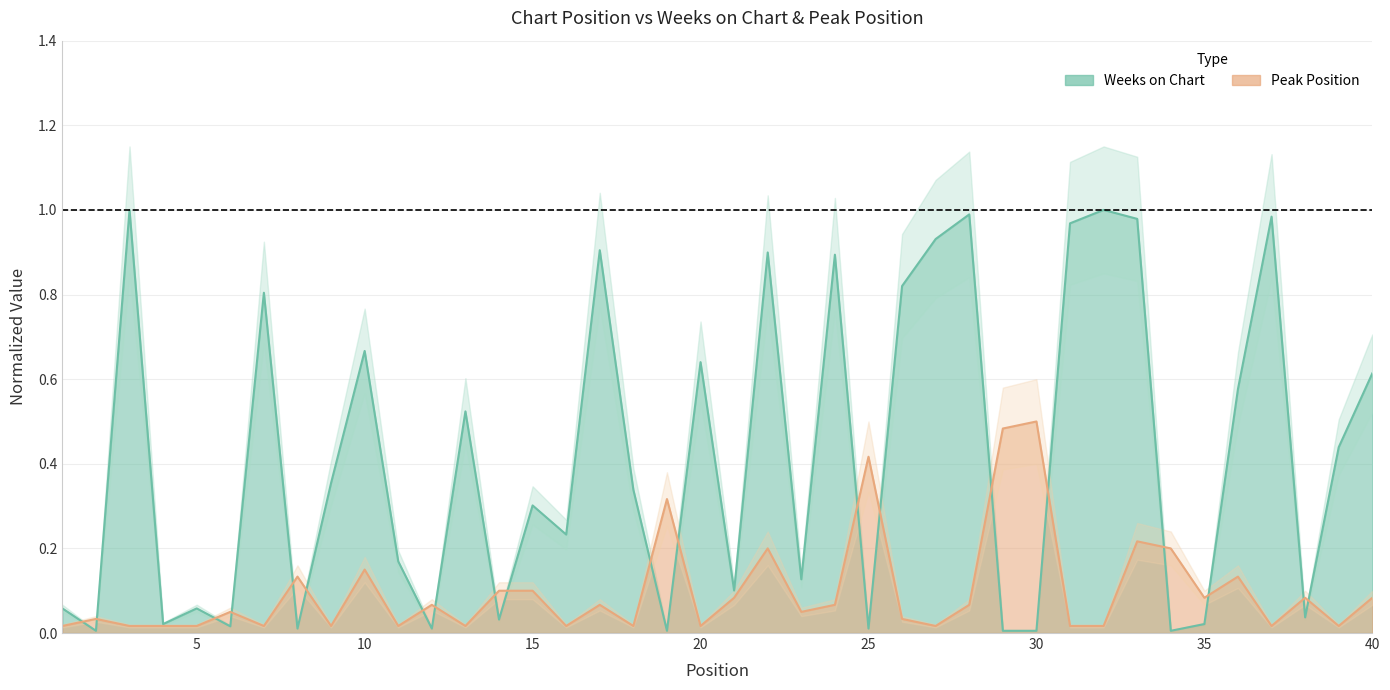

Where is the first local maximum for Weeks on Chart?

3